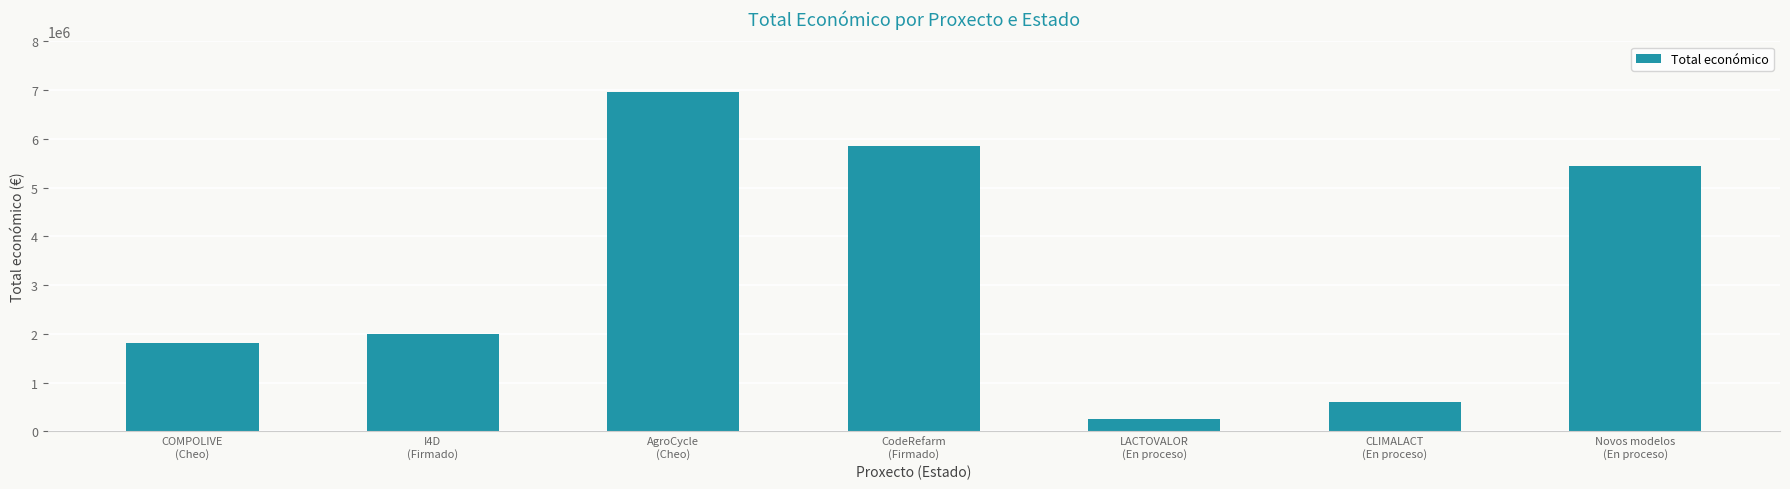

What is the change in value from COMPOLIVE
(Cheo) to I4D
(Firmado)?

+181484